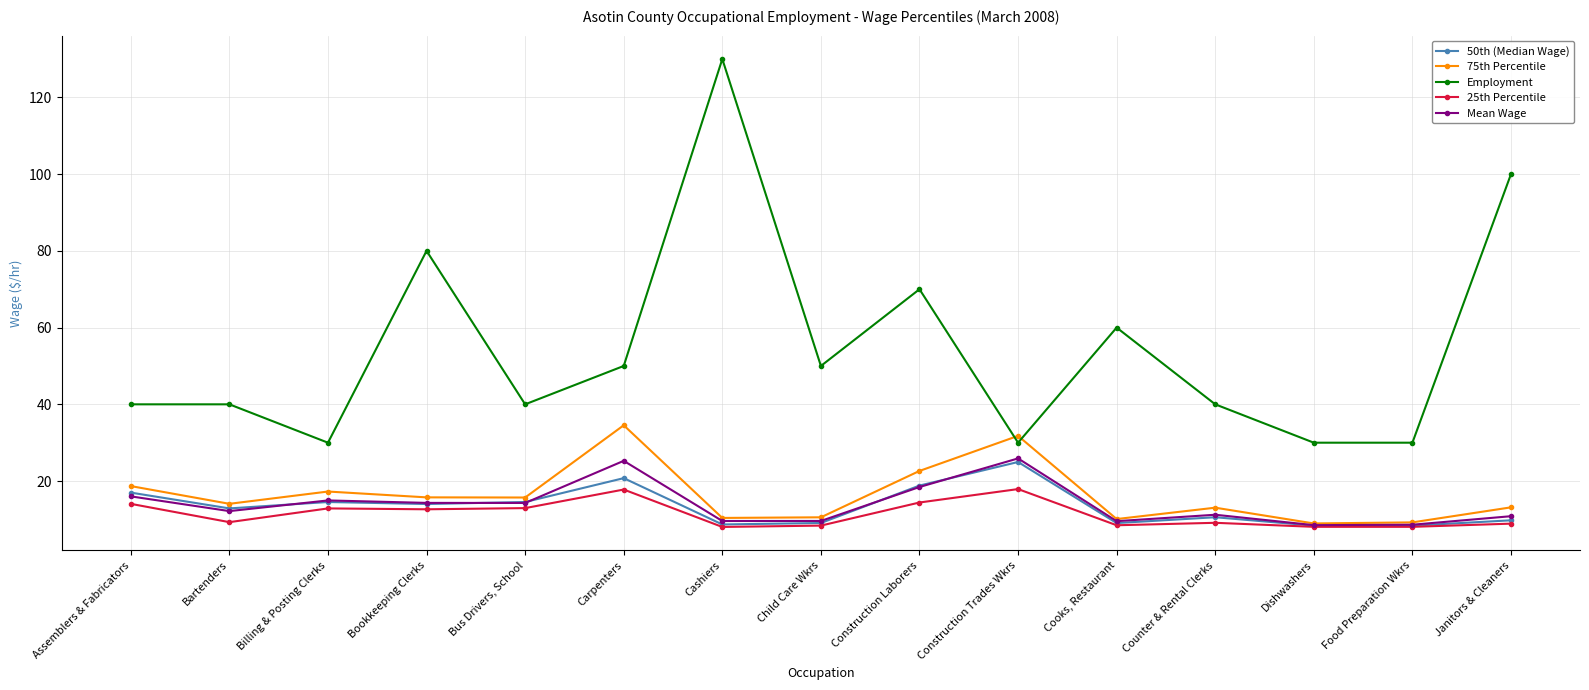

True or false: Mean Wage and Employment cross at least once.

False